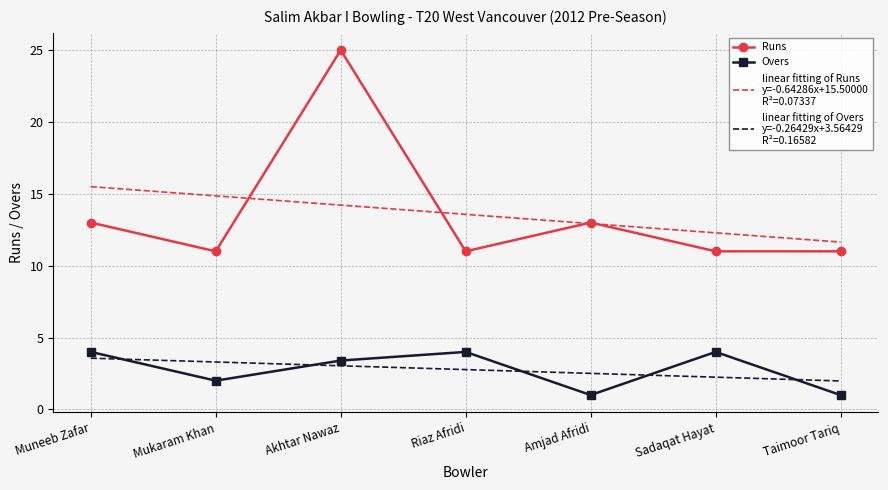

Where is Runs nearest to the value 18?

Muneeb Zafar